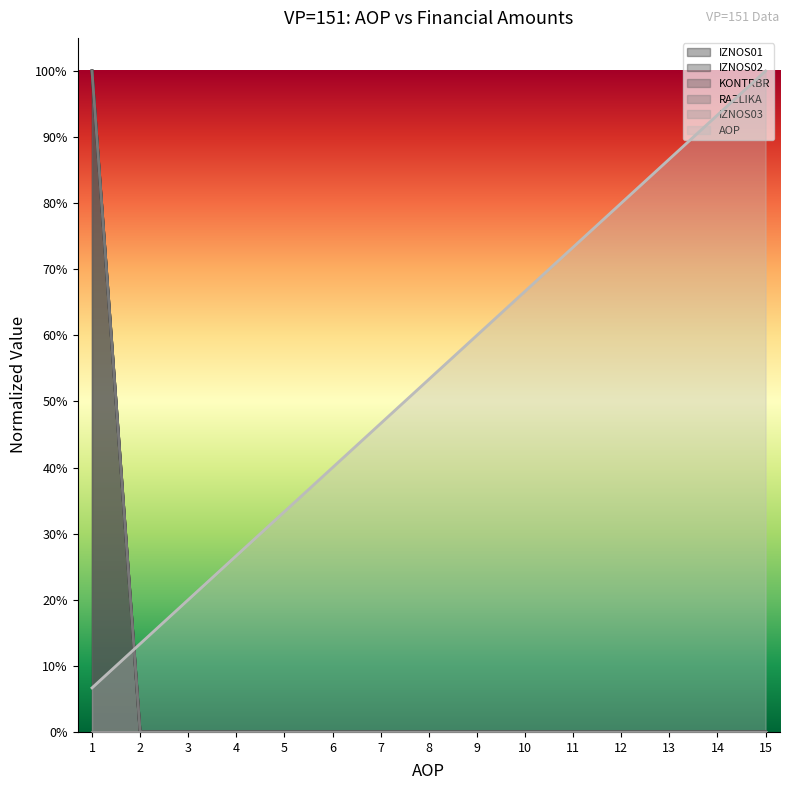

At which label does IZNOS02 reach its peak?

1